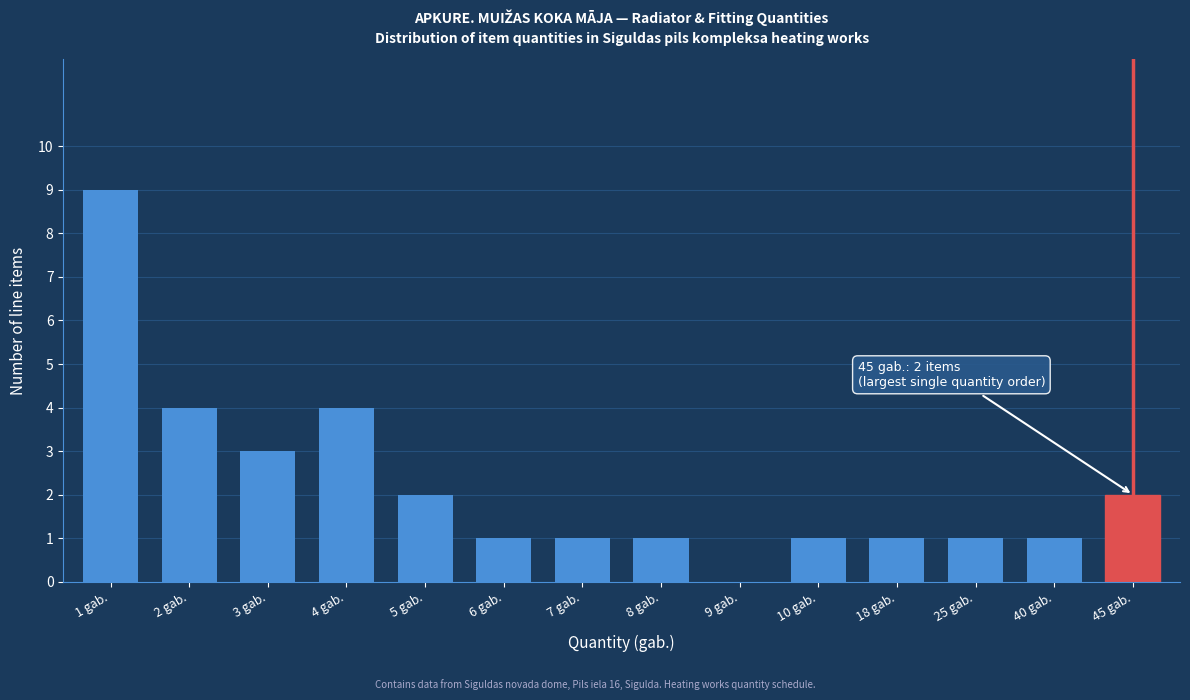

Reading right to left, extract all data points from this chart.

45 gab.=2	40 gab.=1	25 gab.=1	18 gab.=1	10 gab.=1	9 gab.=0	8 gab.=1	7 gab.=1	6 gab.=1	5 gab.=2	4 gab.=4	3 gab.=3	2 gab.=4	1 gab.=9